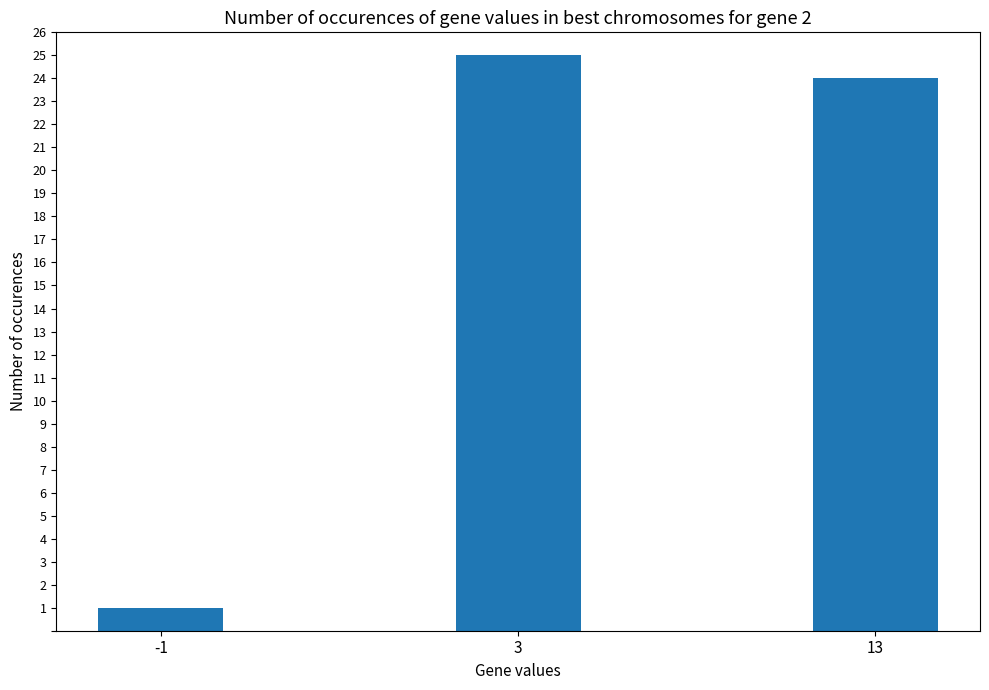

Between -1 and 13, which is larger?

13